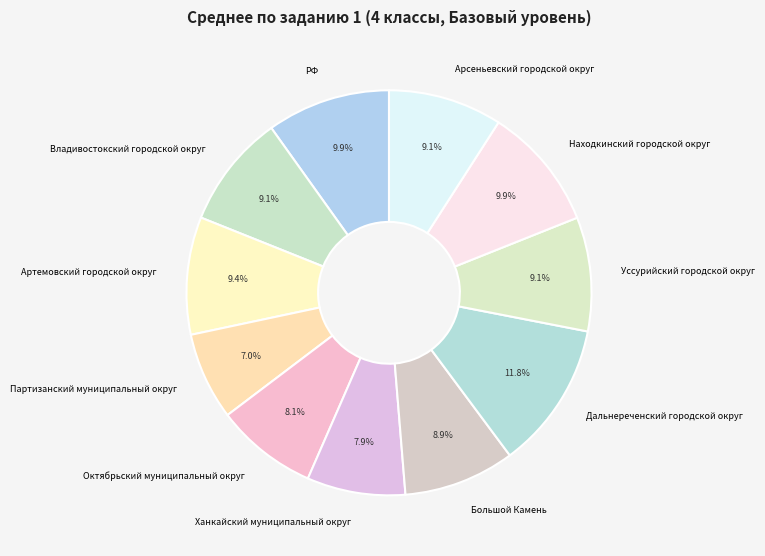

Which slice is the largest?

Дальнереченский городской округ